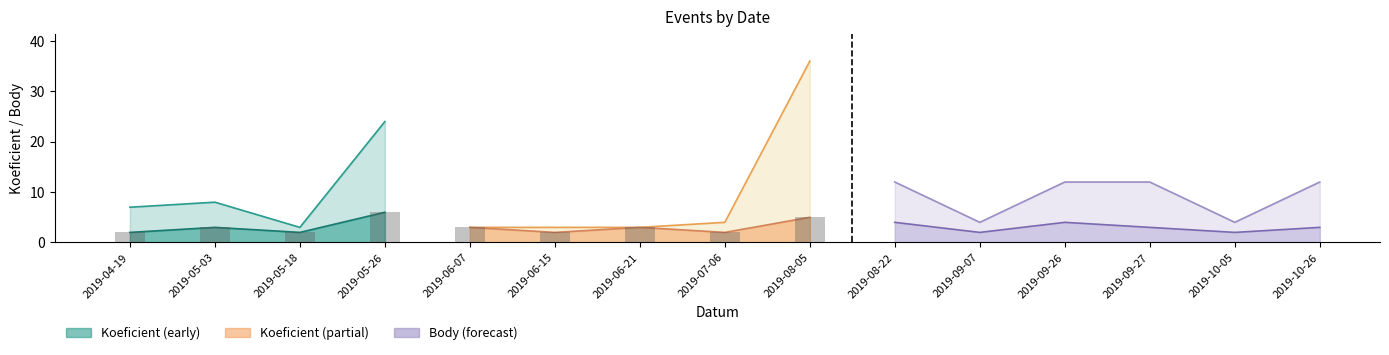

Between 2019-06-21 and 2019-08-22, which series saw the biggest shift?

Koeficient